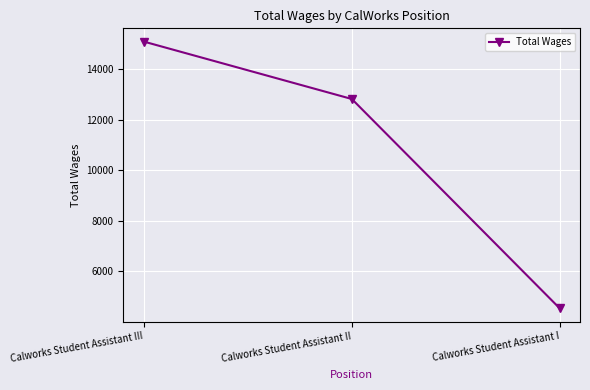

List the labels in order of value, largest first.

Calworks Student Assistant III, Calworks Student Assistant II, Calworks Student Assistant I